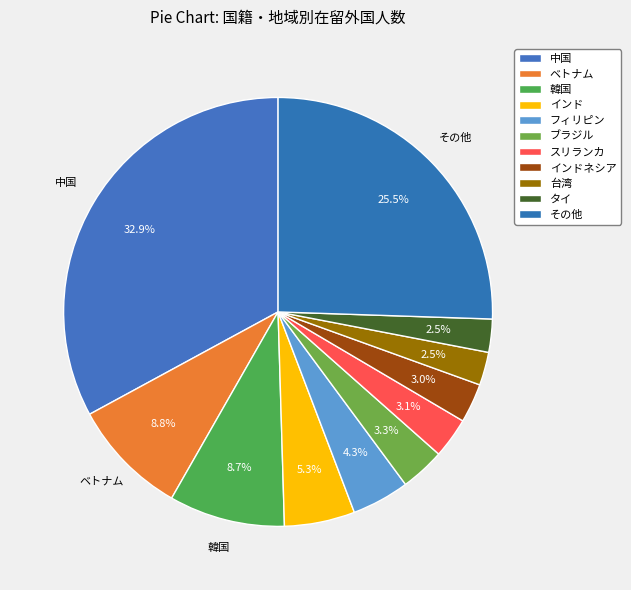

What percentage is the その他 slice, to the nearest percent?

26%